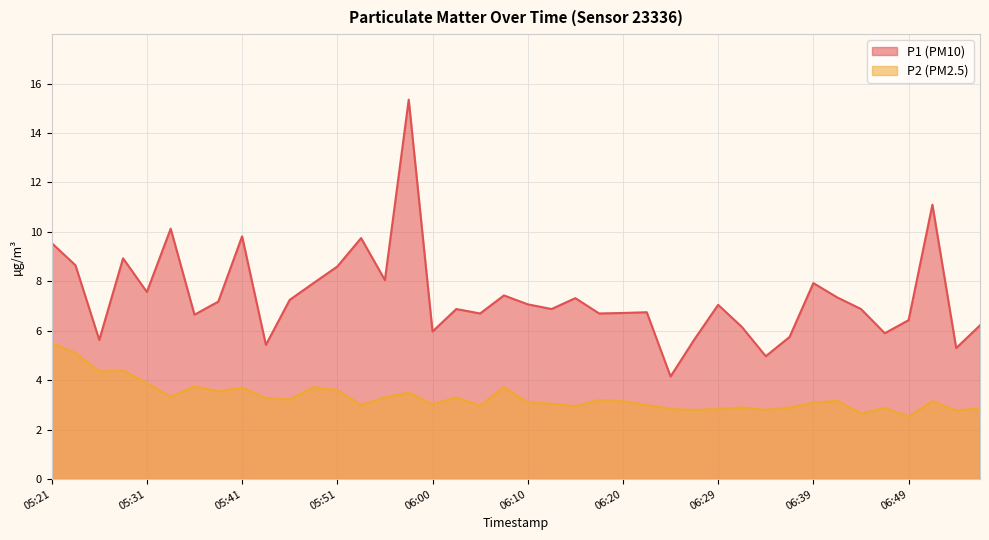

In P2, how many points are higher than both neighbors (excluding endpoints)?

12